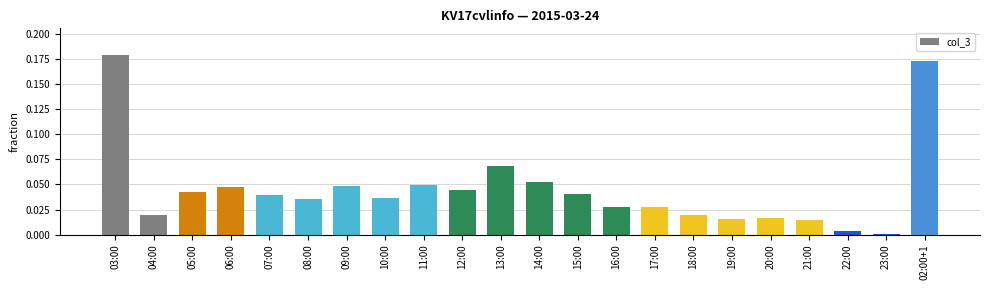

What is the sum of all values?

1.0